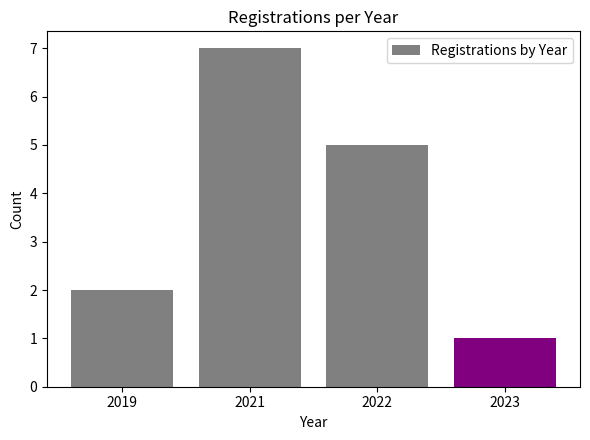

List the labels in order of value, largest first.

2021, 2022, 2019, 2023